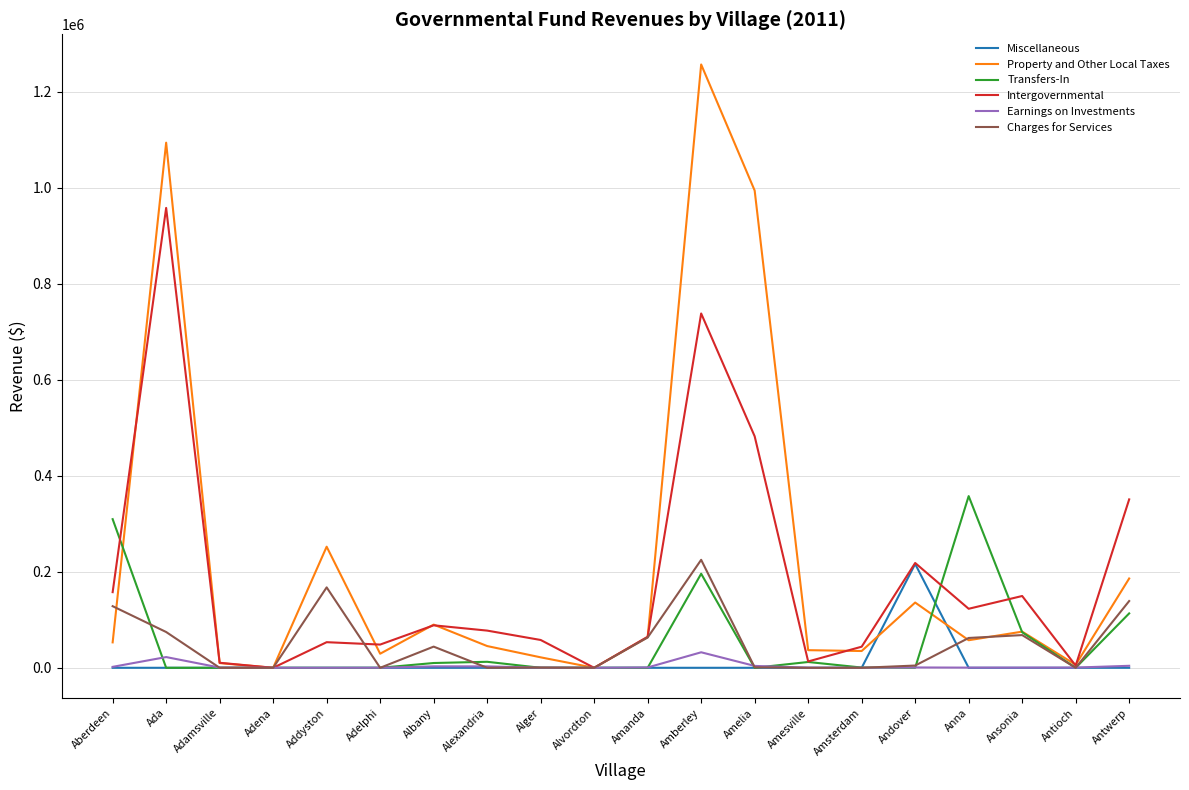

Is it true that Transfers-In equals -128067.8 at Antioch?

False